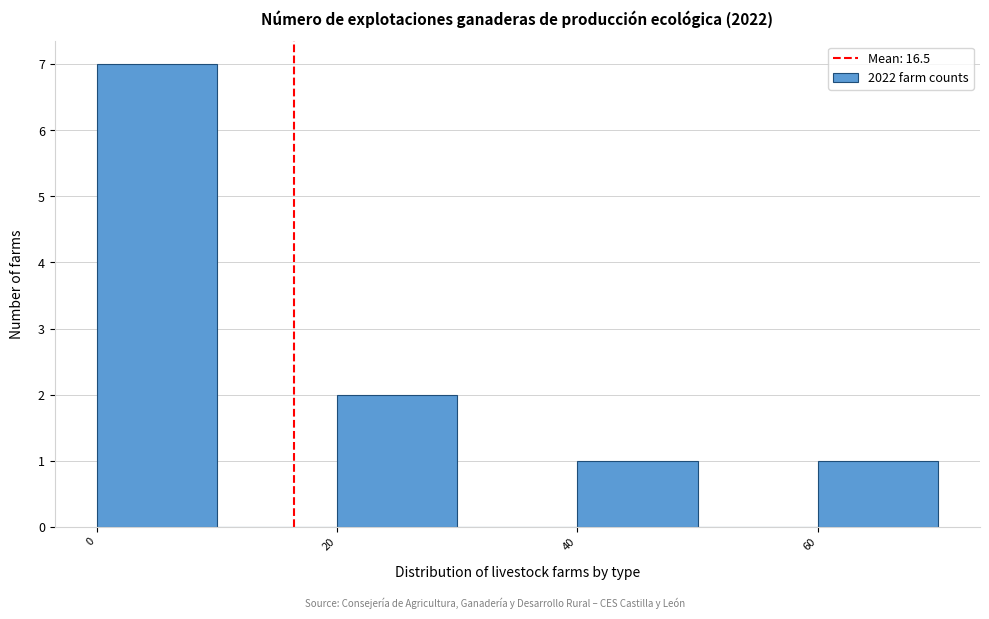

Over which range of the x-axis is the bar tallest?

0 to 10